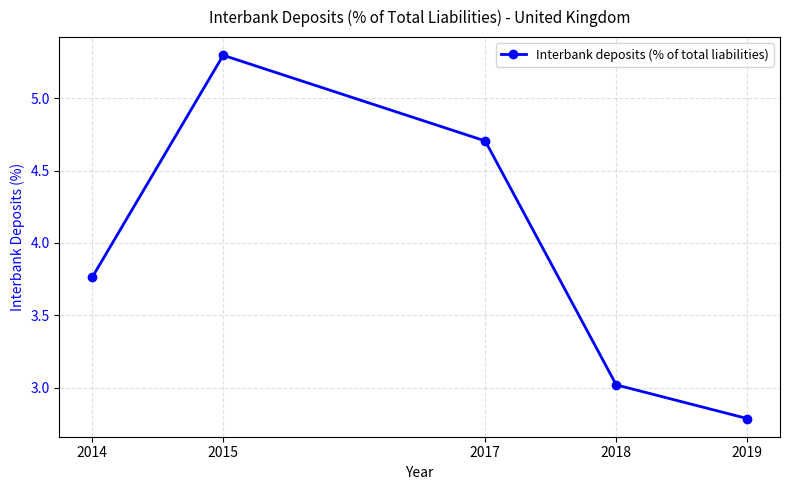

True or false: the data shows 7.7 at 2017.

False